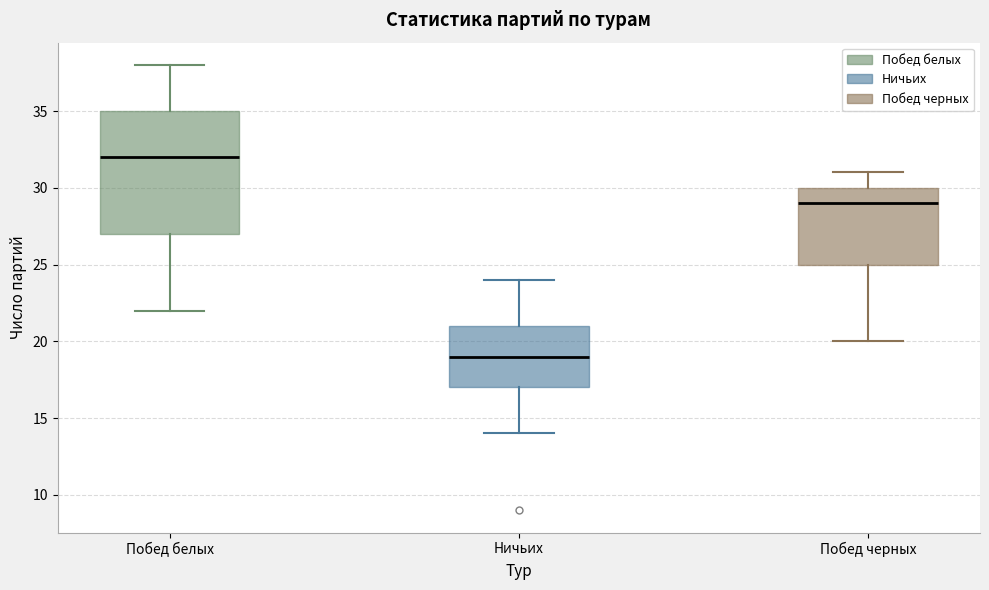

Reading left to right, read every box against the y-axis: the position of its median line, the range the box covers, and the ends of its whiskers. The values are not printed on the chart, so give them approximately, as read against the axis.

Побед белых: median 32, box 27 to 35, whiskers 22 to 38
Ничьих: median 19, box 17 to 21, whiskers 14 to 24
Побед черных: median 29, box 25 to 30, whiskers 20 to 31